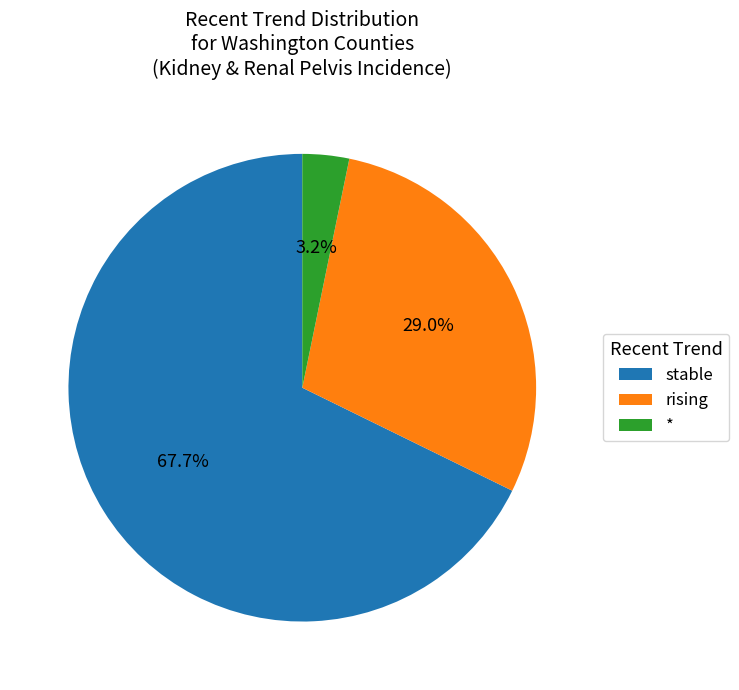

To the nearest percent, what is the combined percentage of stable and *?

71%